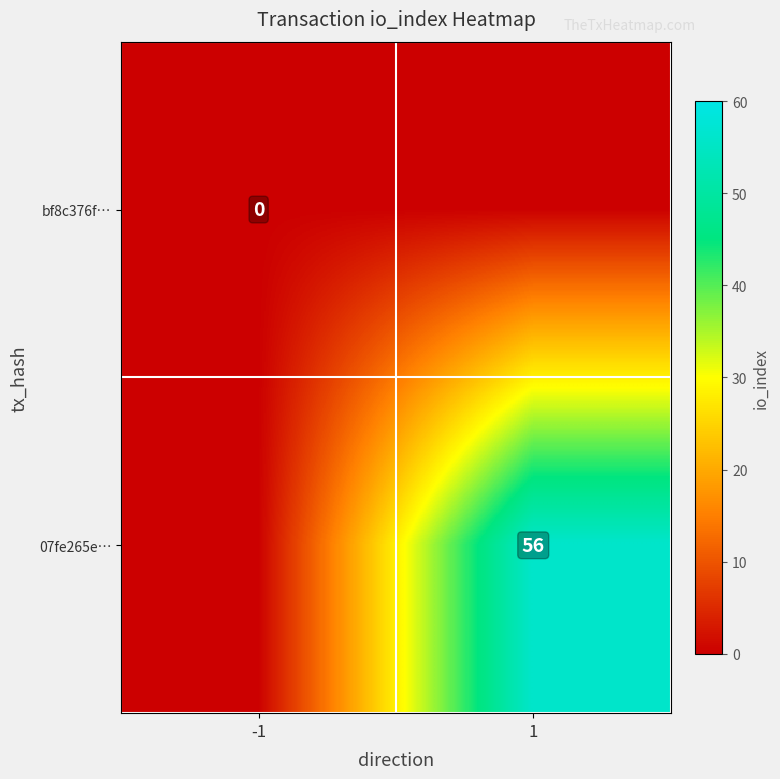

Is the value of bf8c376f… at -1 greater than the value of 07fe265e… at 1?

No